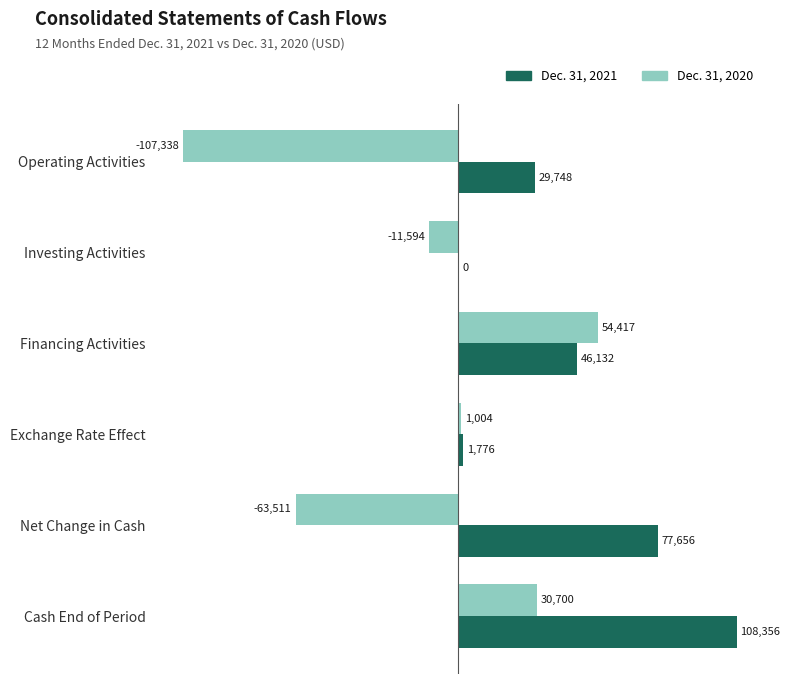

The value of Dec. 31, 2020 at Financing Activities is 54417. True or false?

True